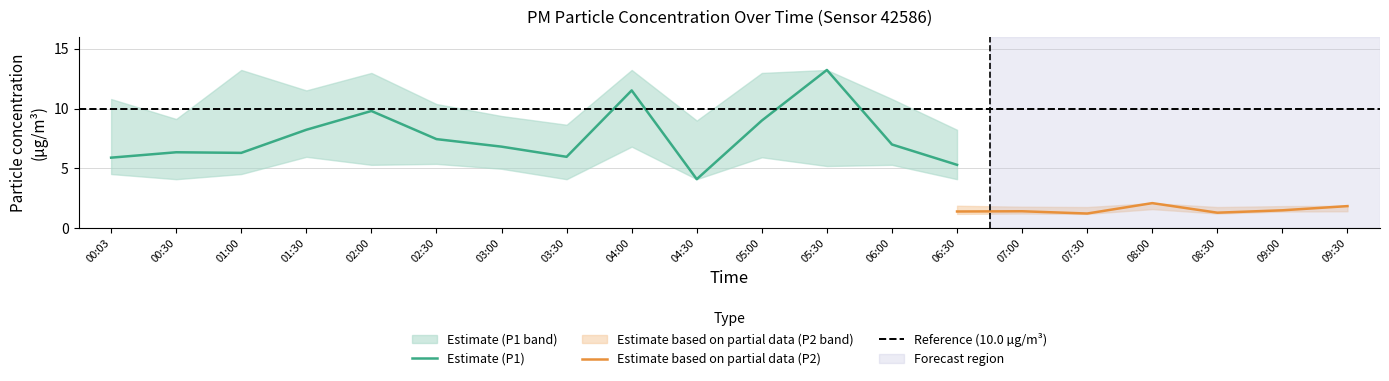

What is the maximum value for Estimate (P1)?

13.2